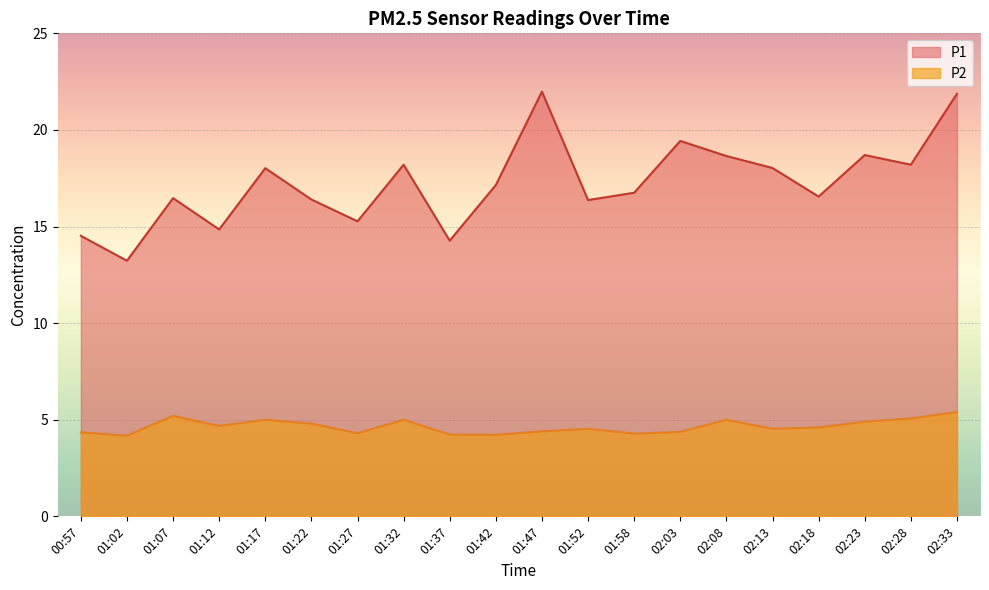

At 01:27, list the series in order from smallest to largest.

P2, P1